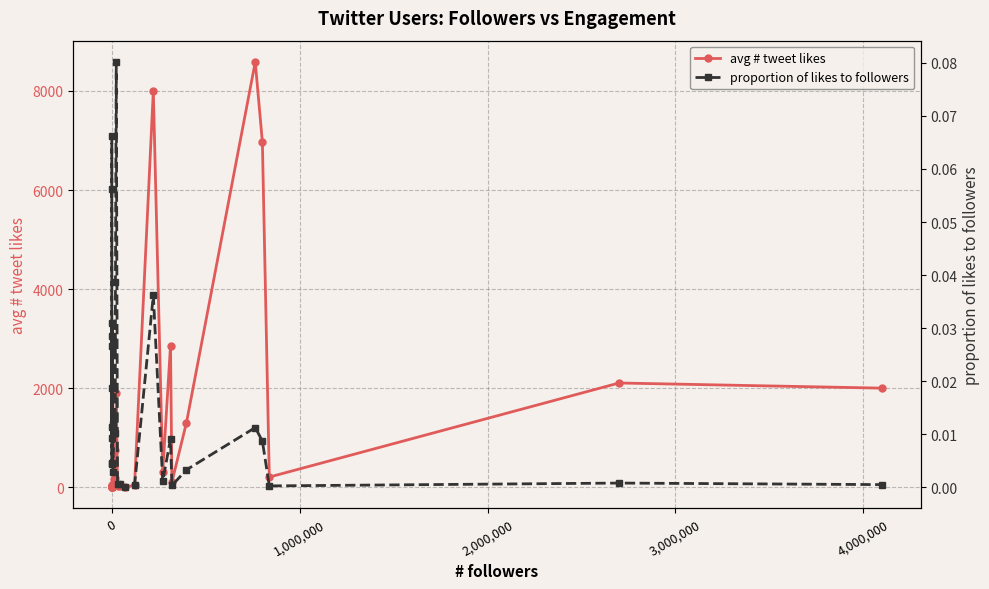

True or false: avg # tweet likes has more than 1 interior local peaks.

True